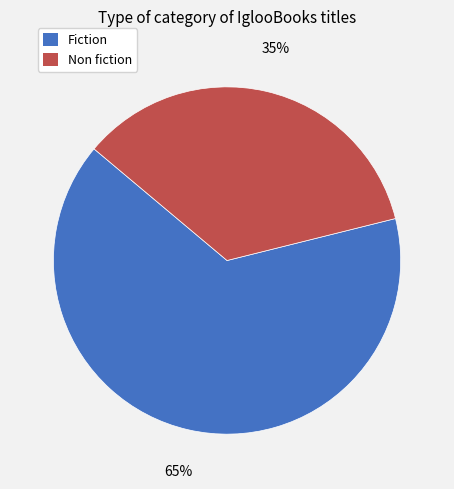

Is there a majority slice in this chart?

Yes